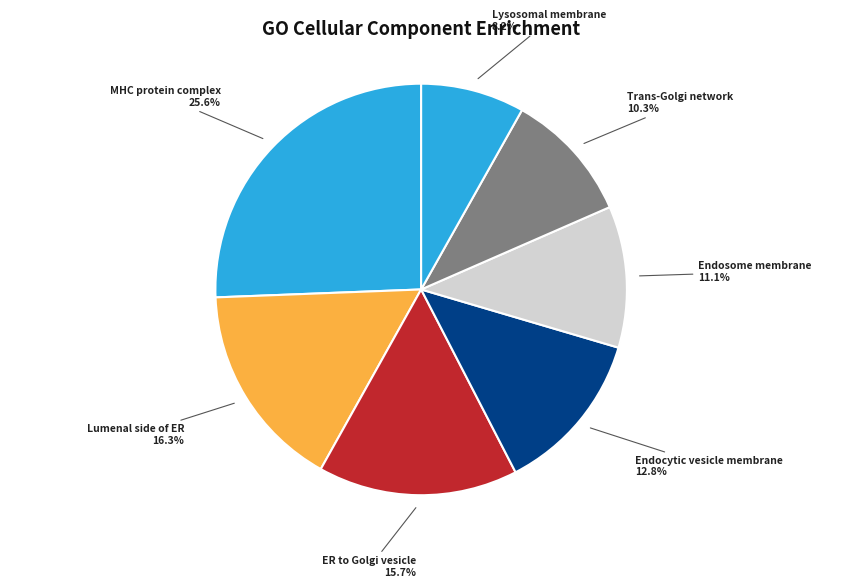

How many slices are in this pie chart?

7